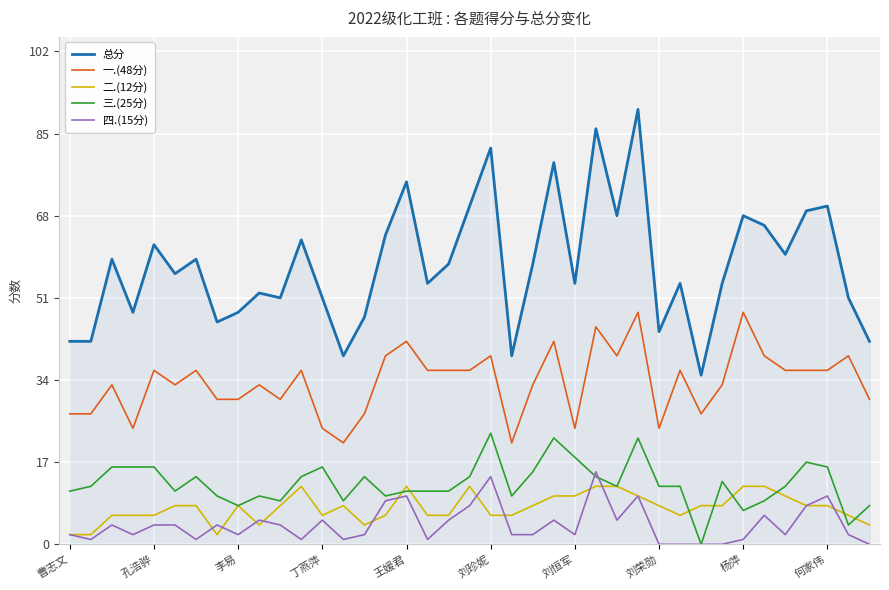

Which series has the widest spread of values?

总分